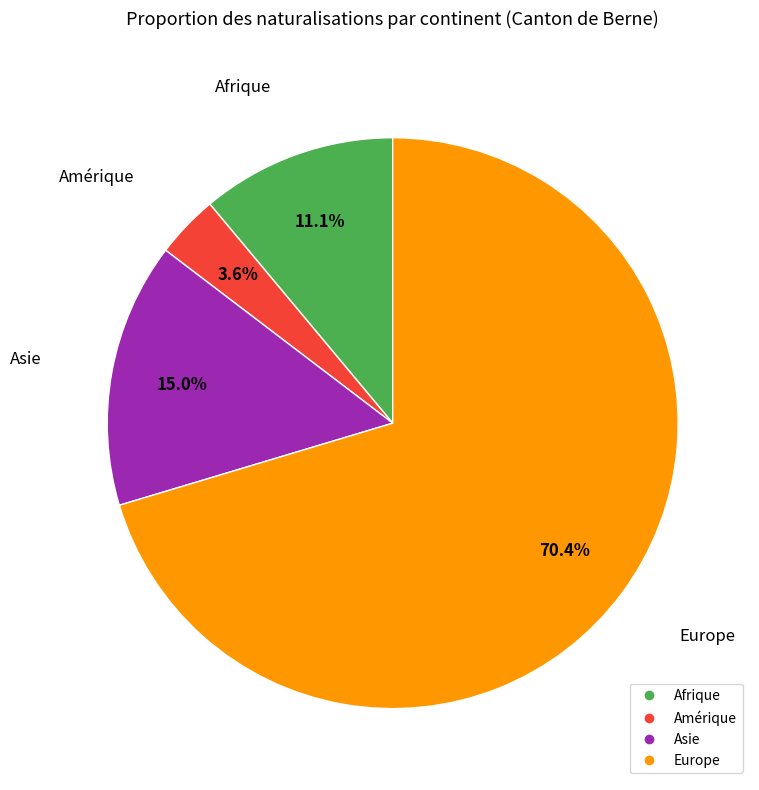

Is there a majority slice in this chart?

Yes